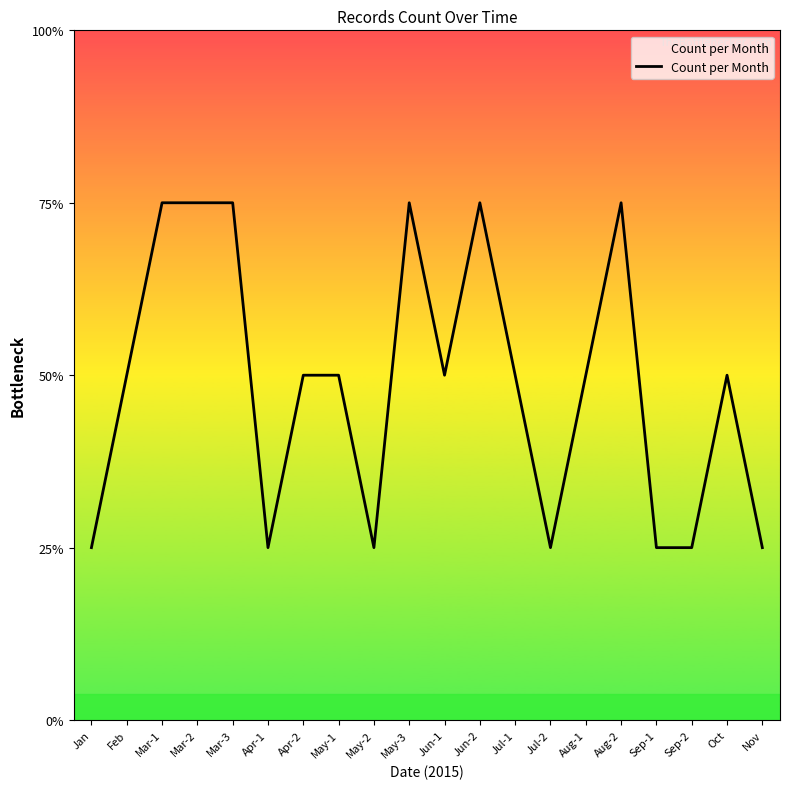

Which has a higher value, Jun-1 or Jul-1?

Jun-1